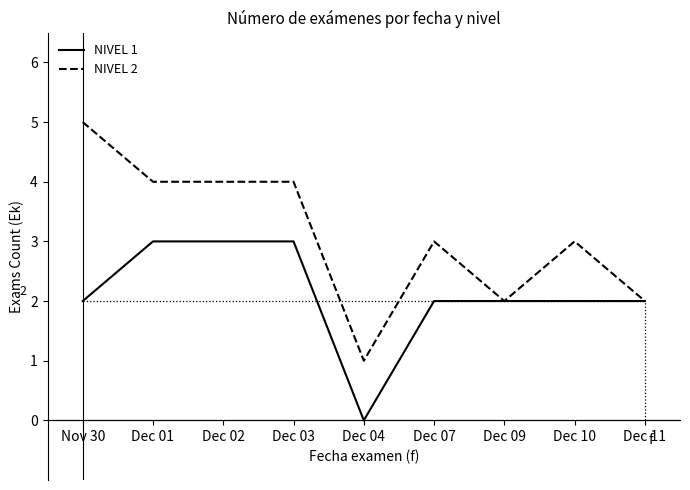

True or false: NIVEL 2 has a value of 2 at Dec 03.

False